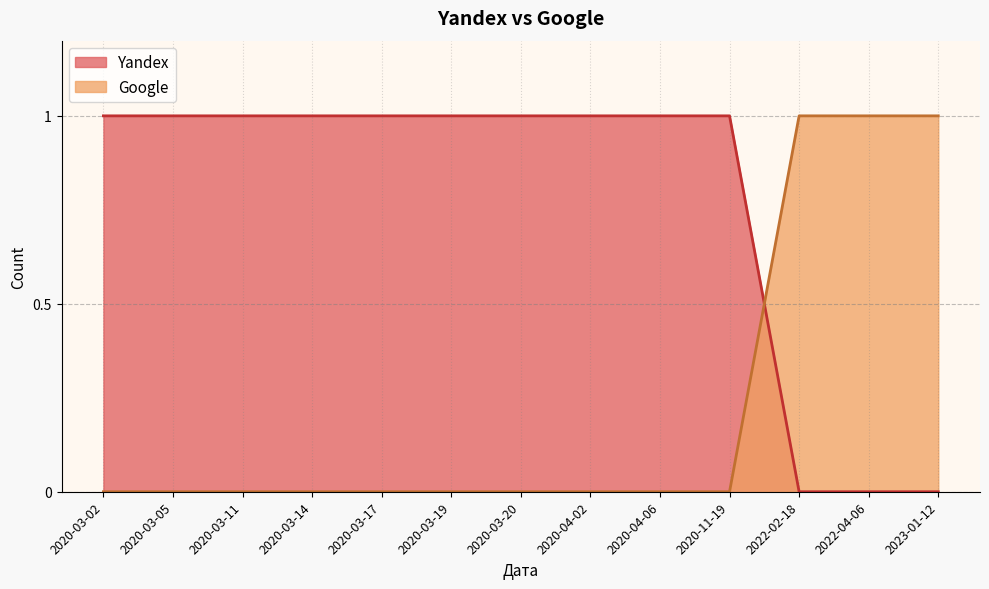

List the series in order of their peak value, highest first.

Yandex, Google